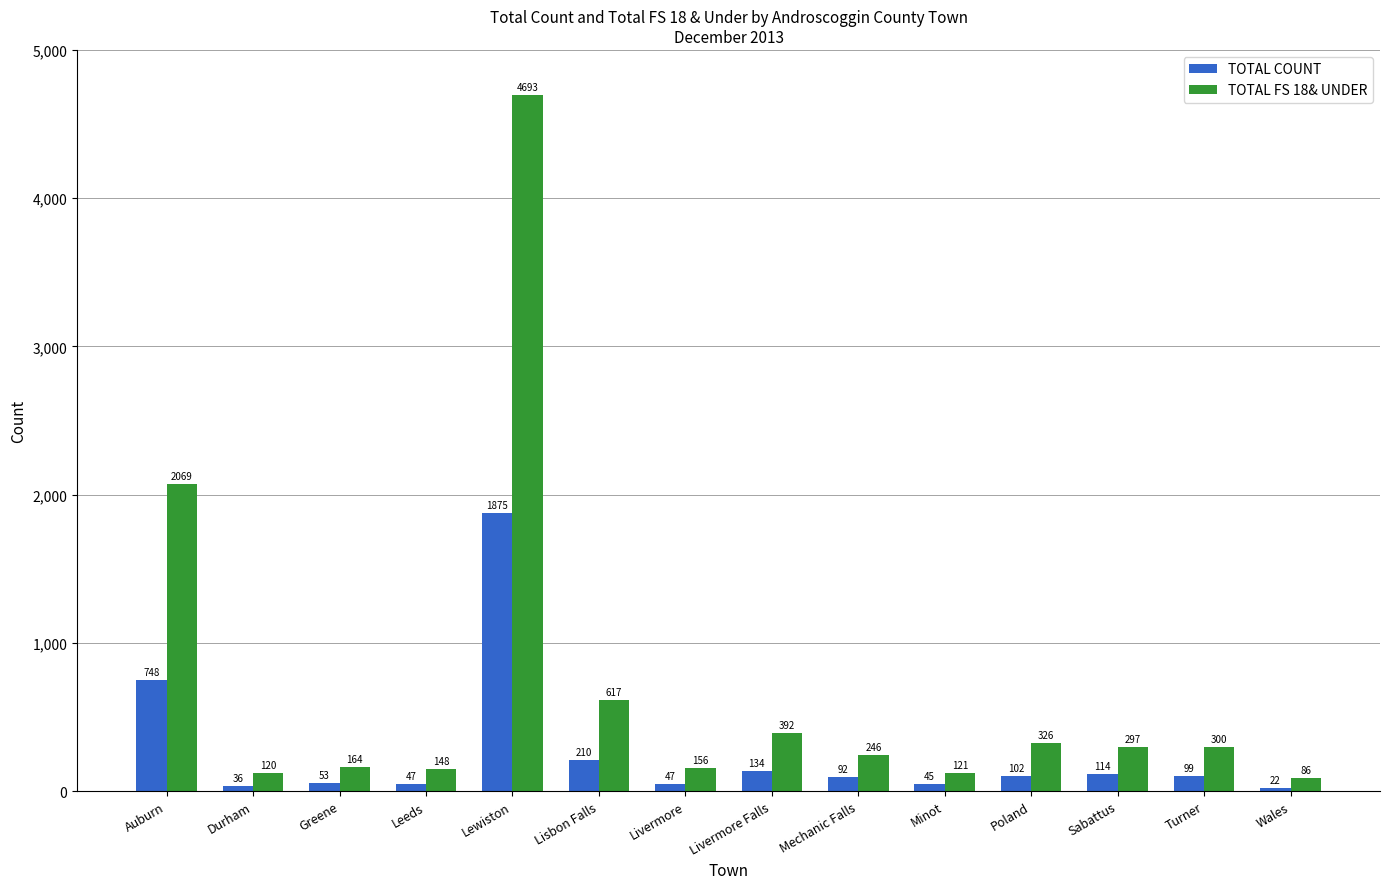

What is the label of the 9th bar from the left?

Mechanic Falls